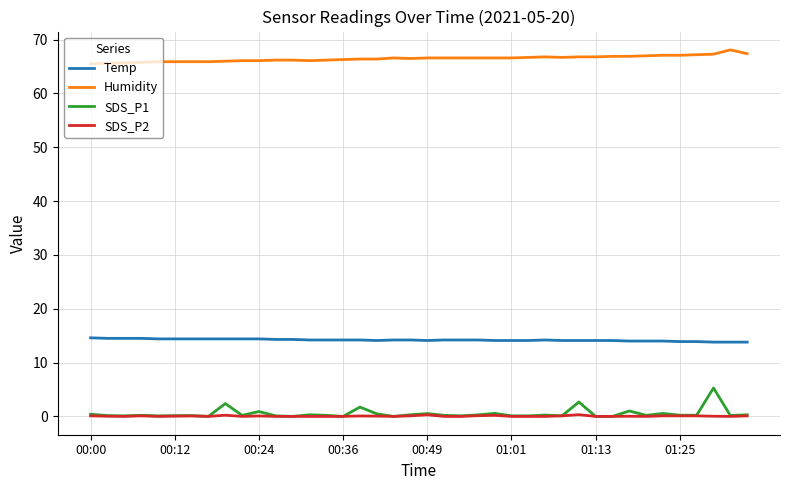

Rank the series by their maximum value, from highest to lowest.

Humidity, Temp, SDS_P1, SDS_P2